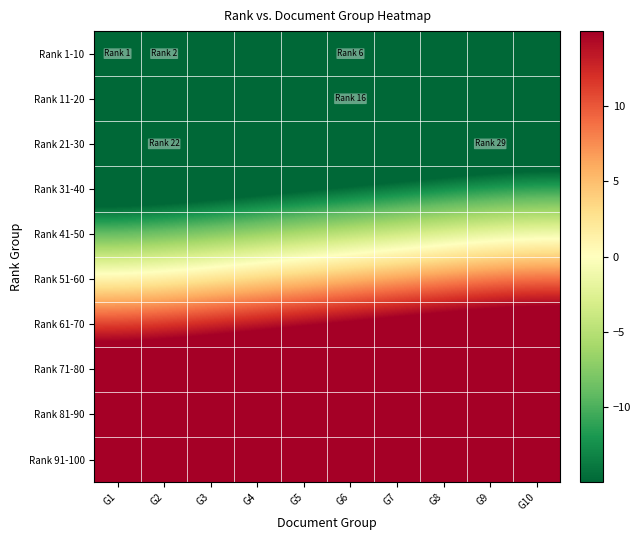

Which series changed the most between G4 and G6?

Rank 1-10